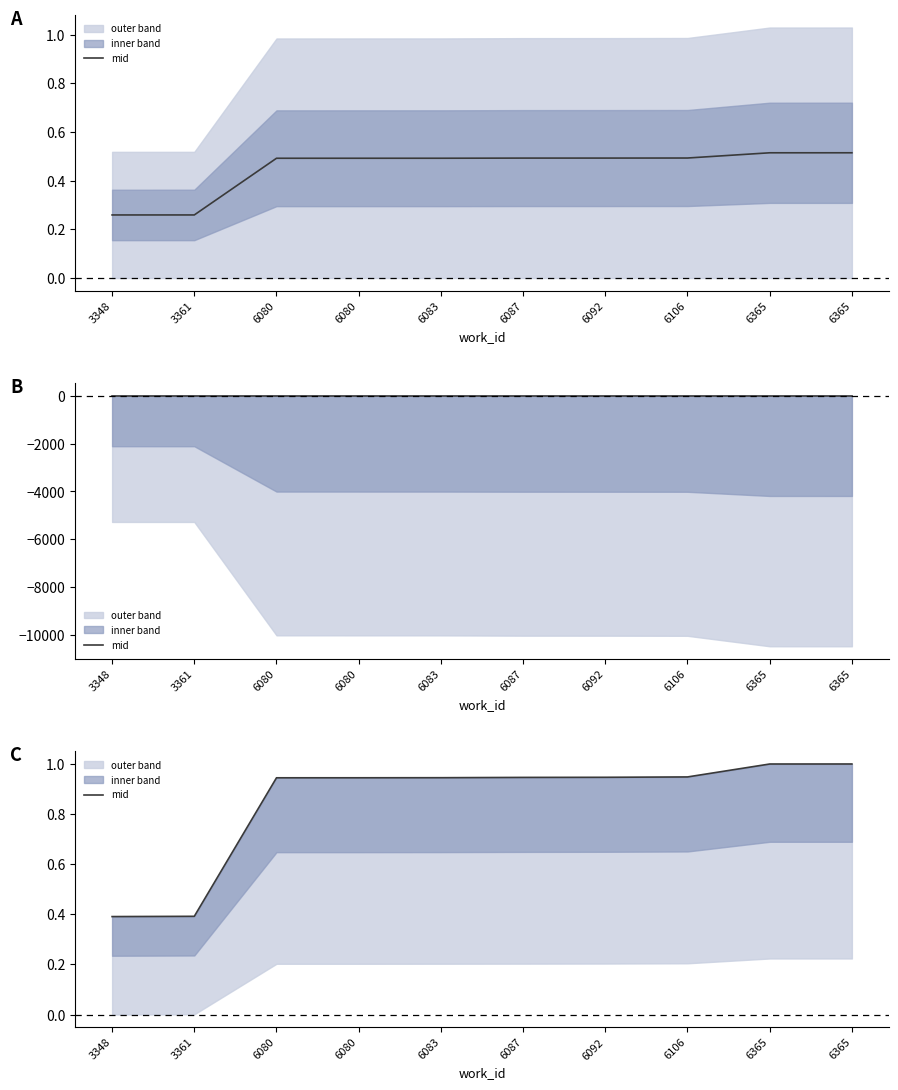

Rank the categories by value from highest to lowest.

6365, 6365, 6106, 6092, 6087, 6083, 6080, 6080, 3361, 3348